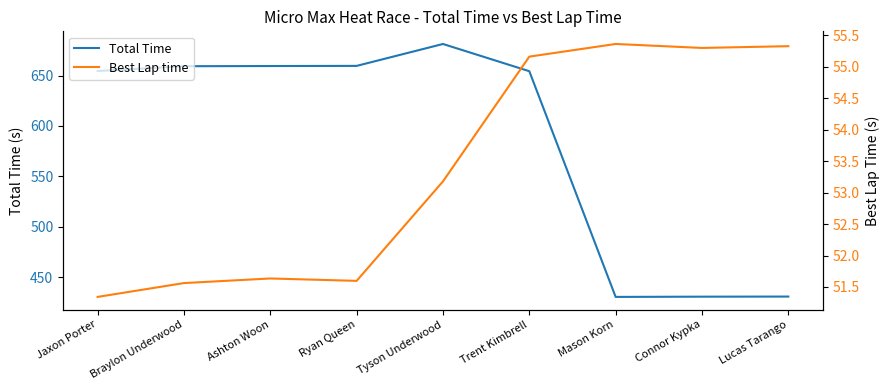

Reading left to right, extract all data points from this chart.

Total Time: Jaxon Porter=654.5	Braylon Underwood=659.2	Ashton Woon=659.4	Ryan Queen=659.5	Tyson Underwood=681.3	Trent Kimbrell=654.3	Mason Korn=430.4	Connor Kypka=430.7	Lucas Tarango=430.8
Best Lap time: Jaxon Porter=51.3	Braylon Underwood=51.6	Ashton Woon=51.6	Ryan Queen=51.6	Tyson Underwood=53.2	Trent Kimbrell=55.2	Mason Korn=55.4	Connor Kypka=55.3	Lucas Tarango=55.3